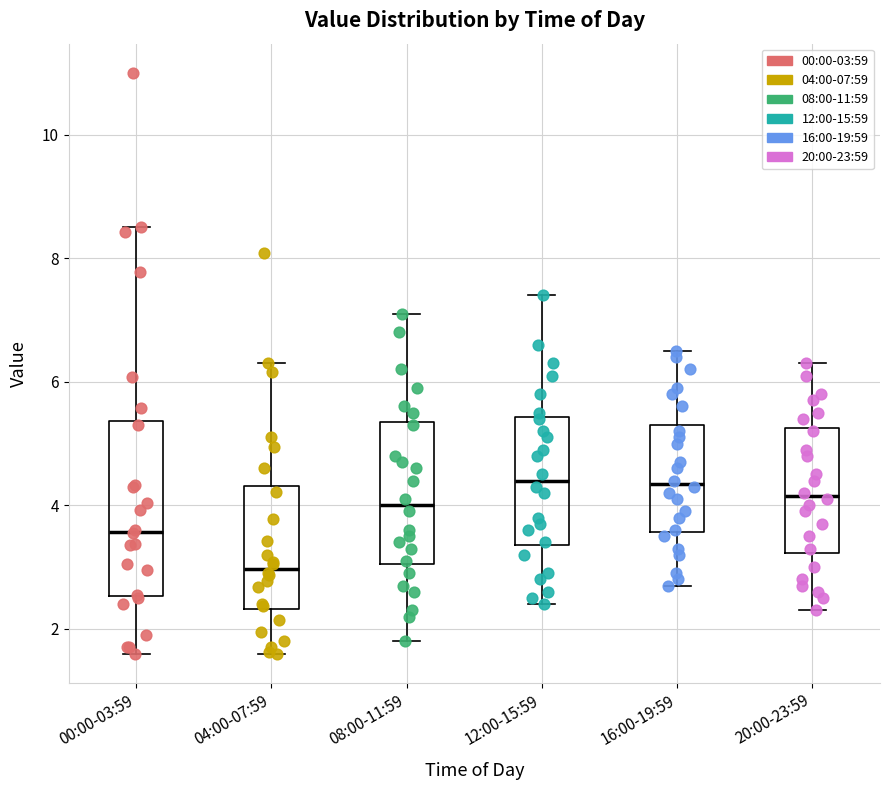

Where is the upper edge of the box for 00:00-03:59 on the y-axis? The values are not printed on the chart, so give them approximately, as read against the axis.

5.4